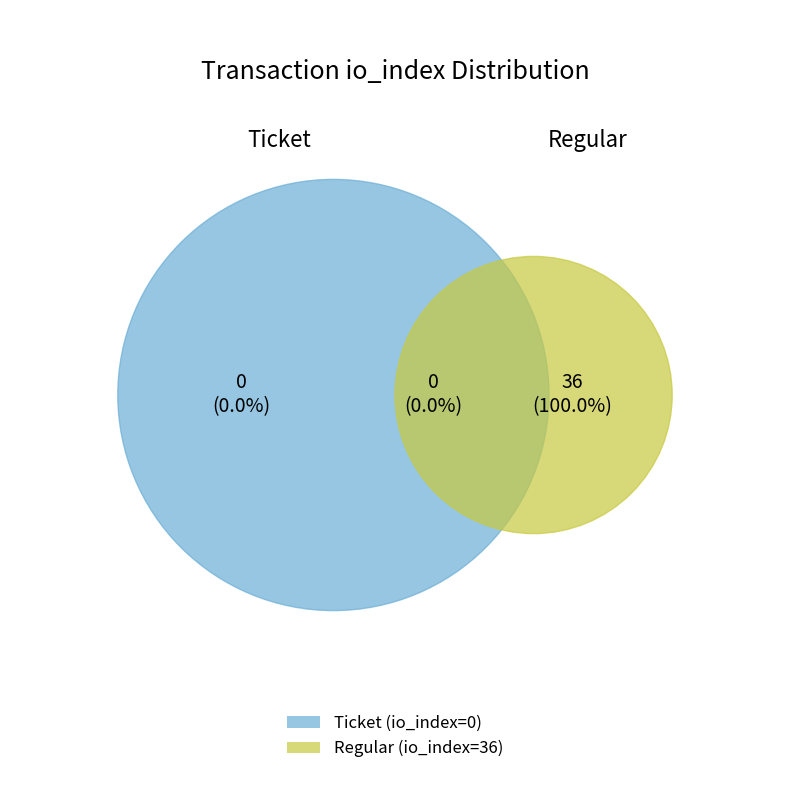

What is the majority slice?

Regular